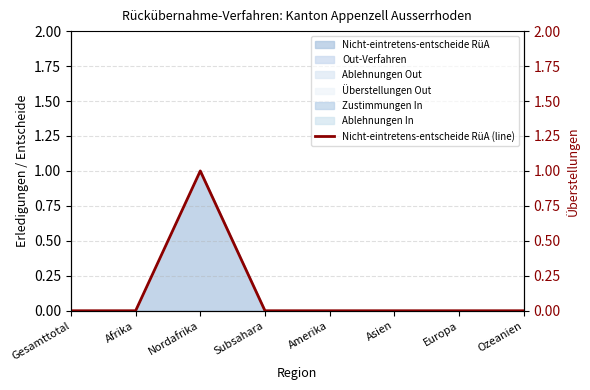

List the labels in order of value, smallest first.

Gesamttotal, Afrika, Subsahara, Amerika, Asien, Europa, Ozeanien, Nordafrika